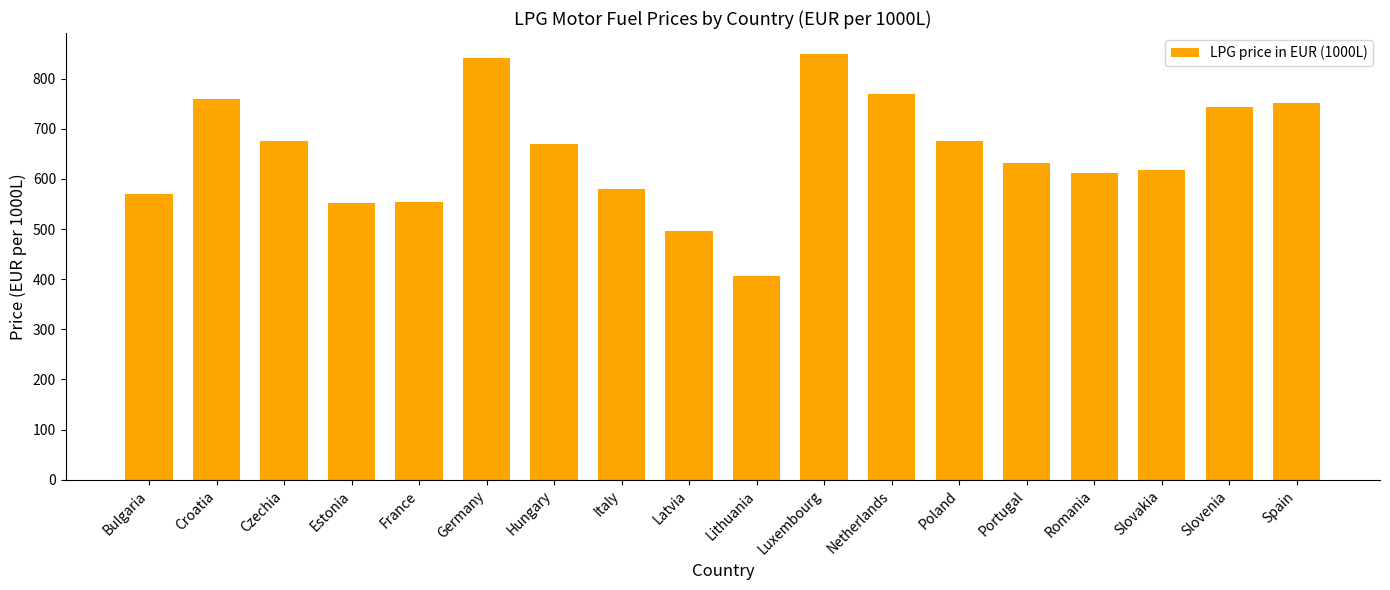

Is it true that the value at Croatia is 1082.3?

False